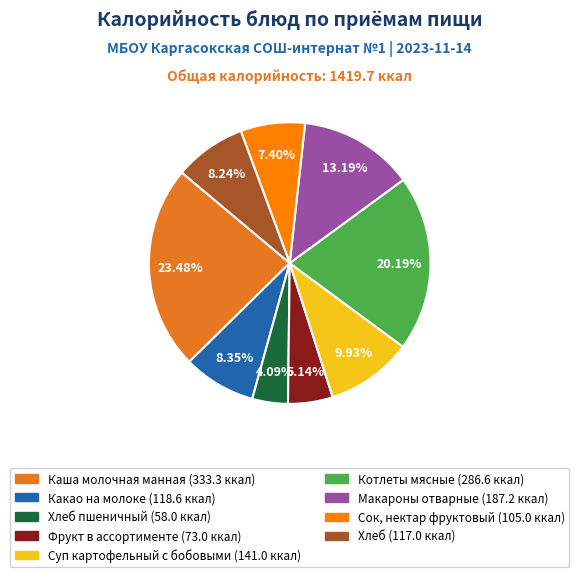

Is there a majority slice in this chart?

No